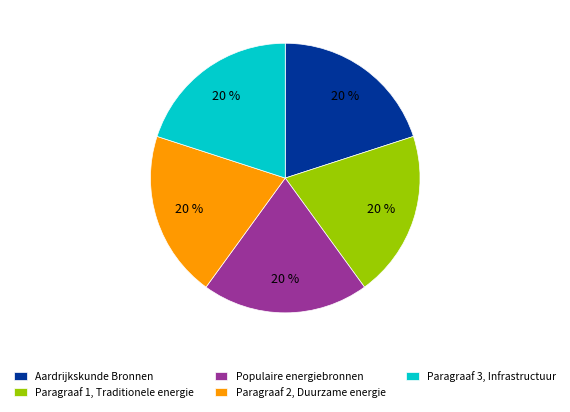

What is the ratio of the value at Paragraaf 3, Infrastructuur to the value at Paragraaf 1, Traditionele energie?

1.0